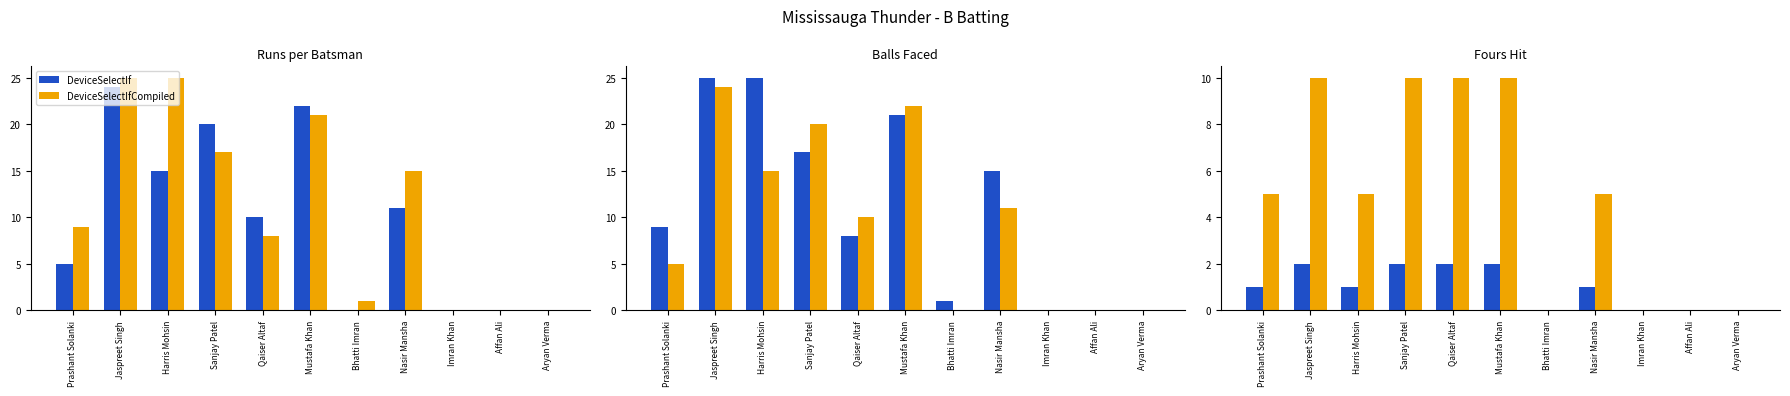

Which category has the lowest value in the DeviceSelectIf series?

Bhatti Imran